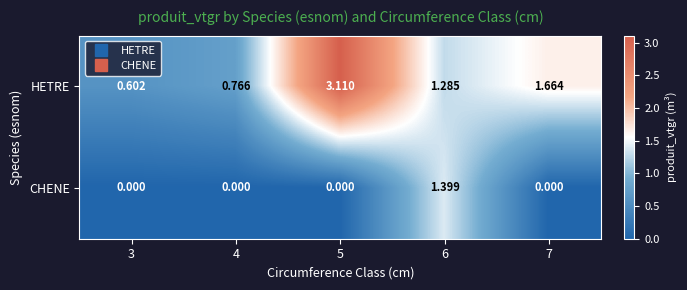

List the series in order of their peak value, lowest first.

CHENE, HETRE